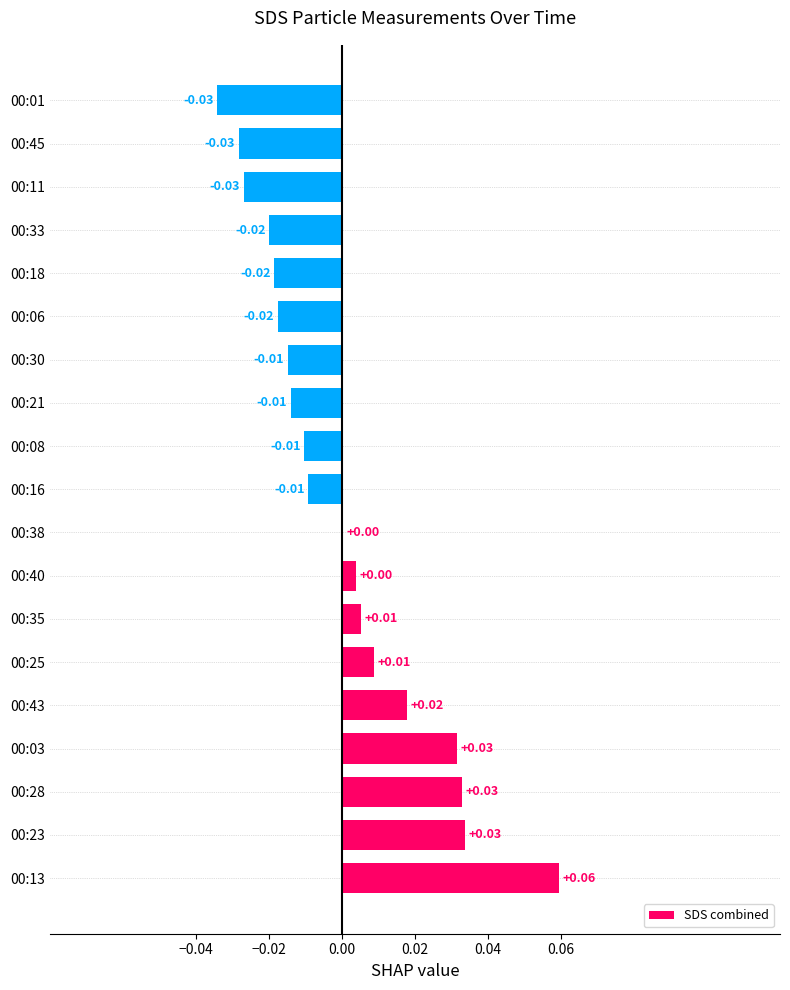

How many values exceed 0?

9